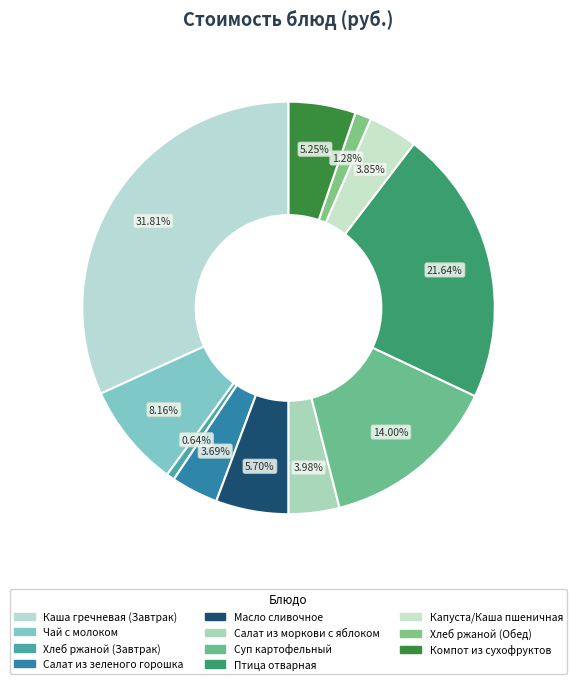

Count the number of slices in the pie.

11